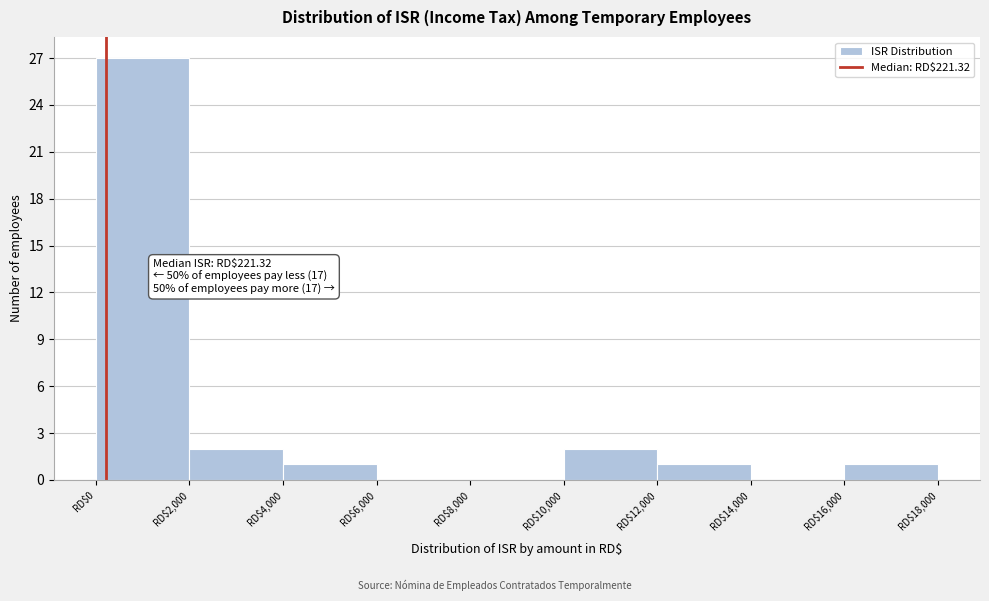

Which range on the x-axis has the tallest bar?

0 to 2000